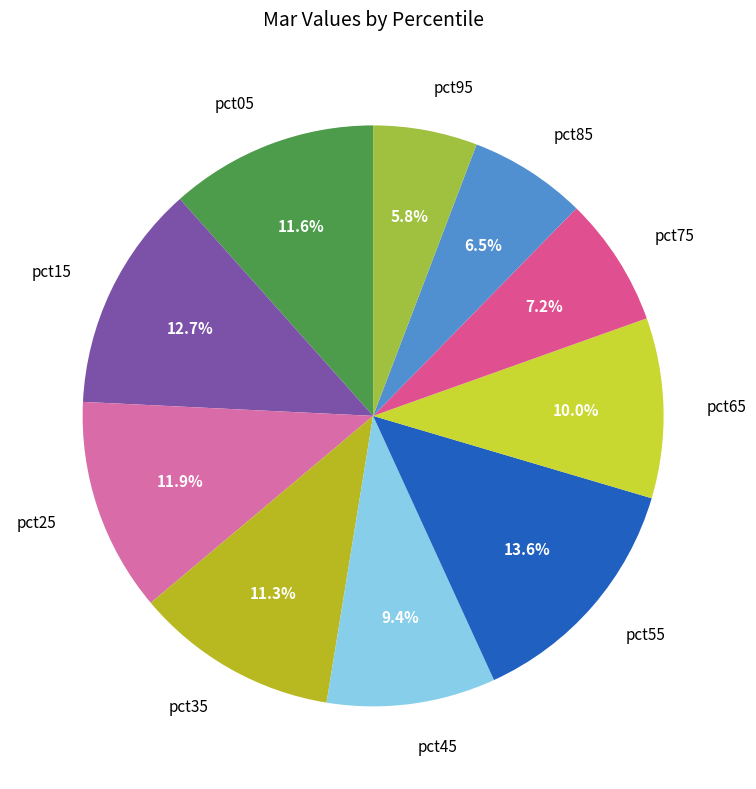

Is it true that pct75 is 7% of the pie?

True